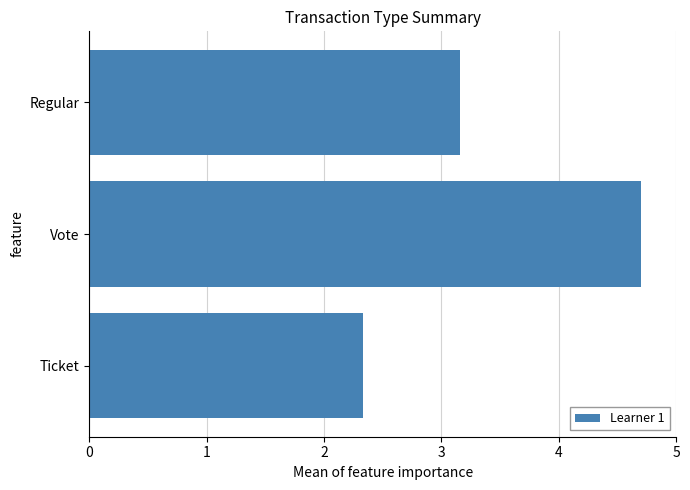

How many series are shown in this chart?

1